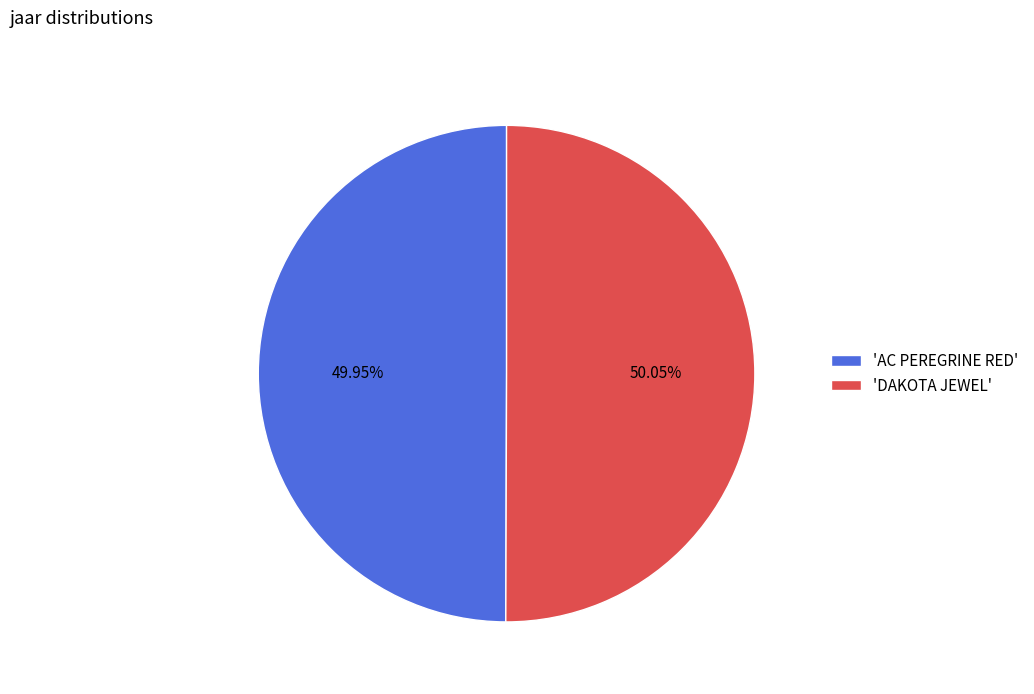

How many slices are in this pie chart?

2